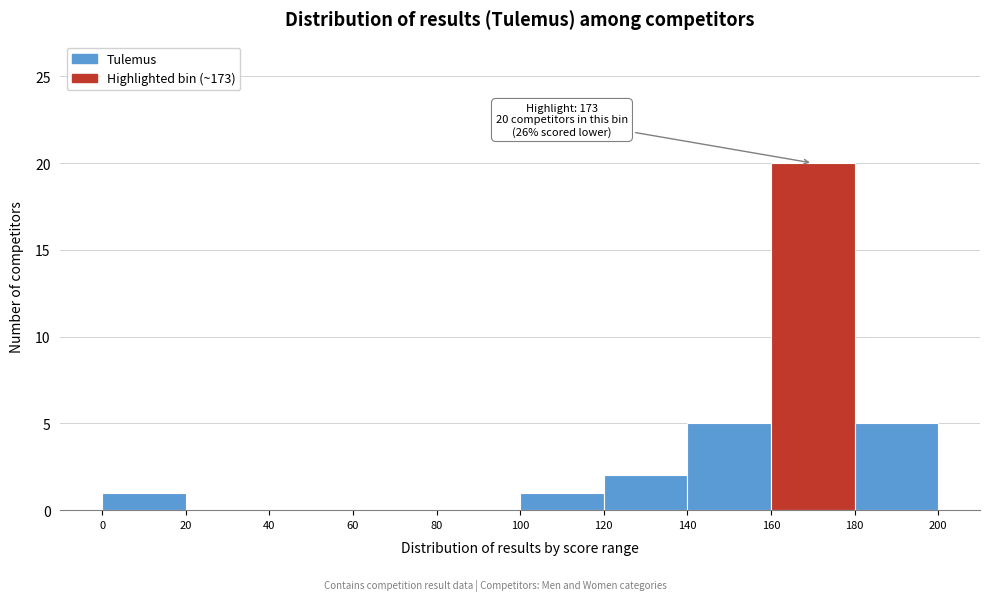

Which range on the x-axis has the tallest bar?

160 to 180